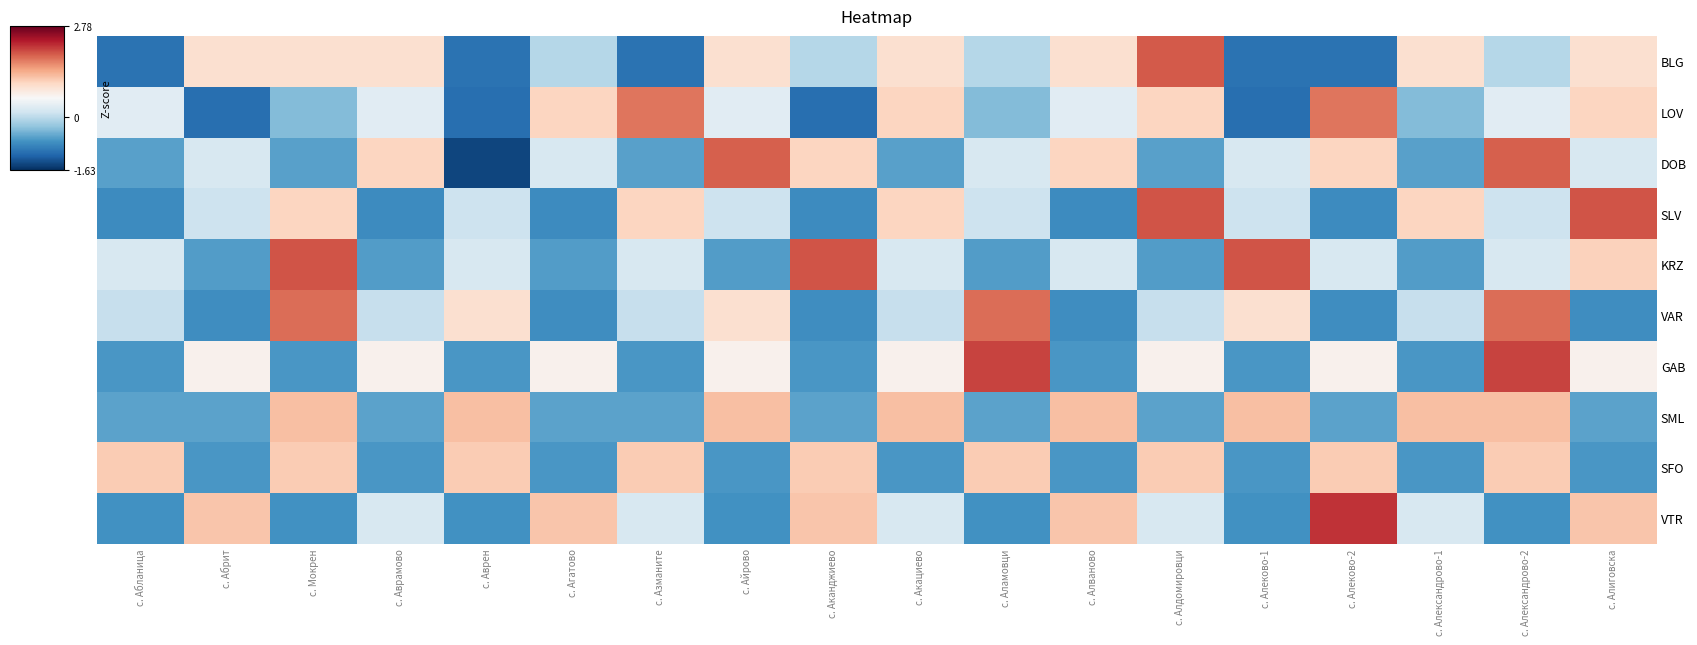

Which series has the widest spread of values?

DOB